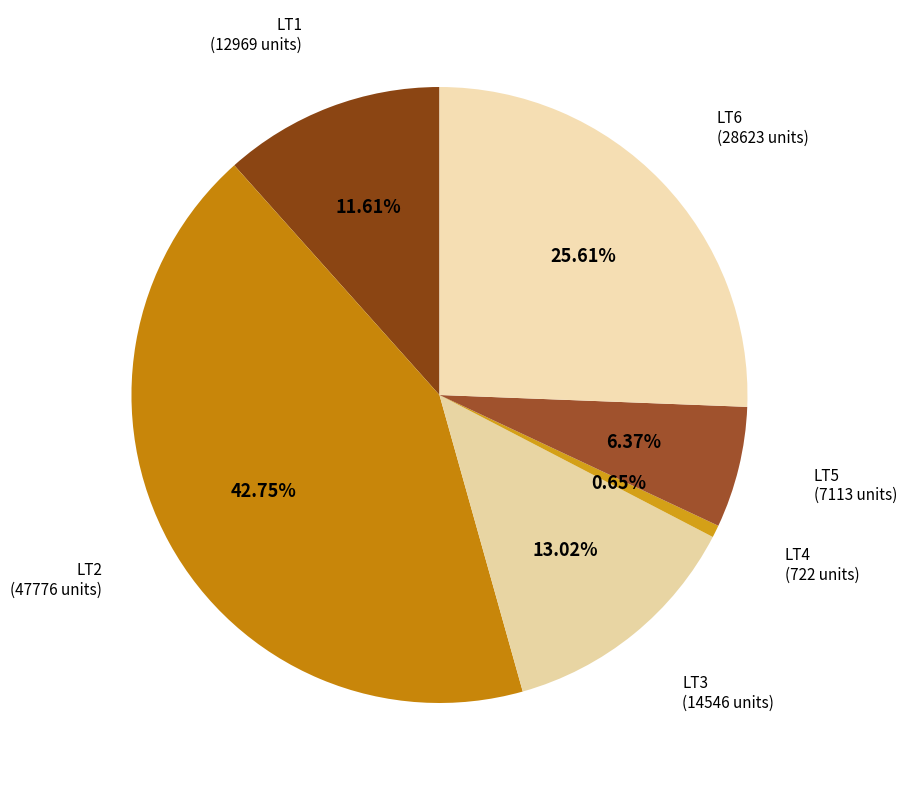

Does LT2 represent more than half of the total?

No